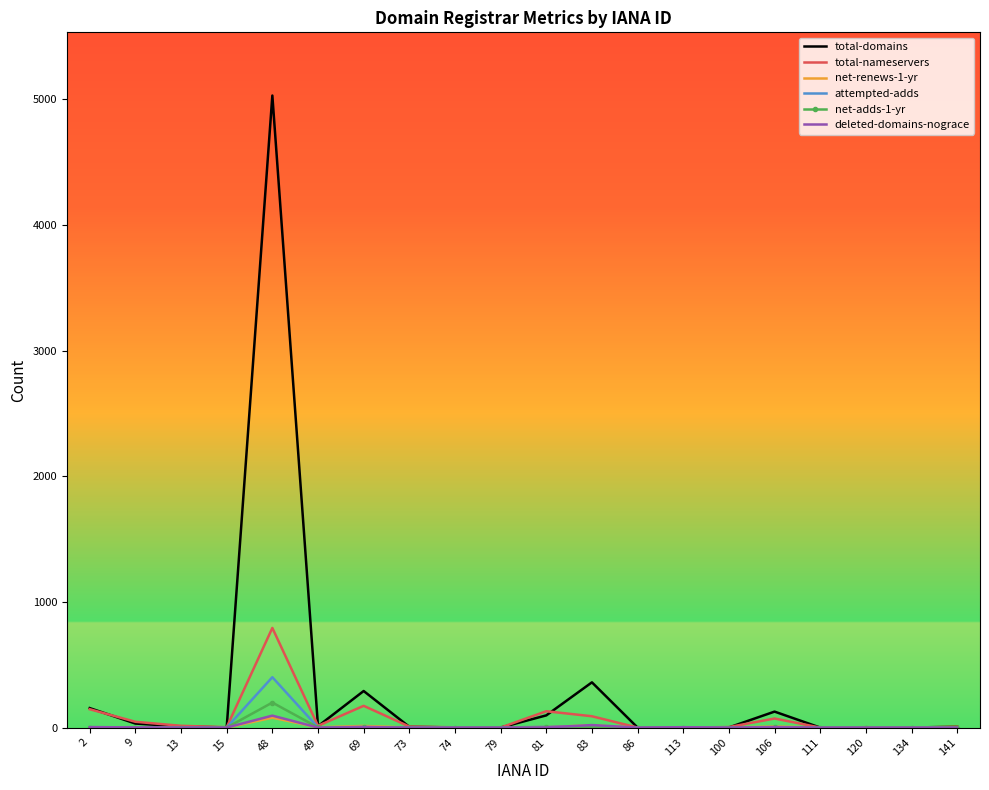

Which series has the largest range (max minus min)?

total-domains